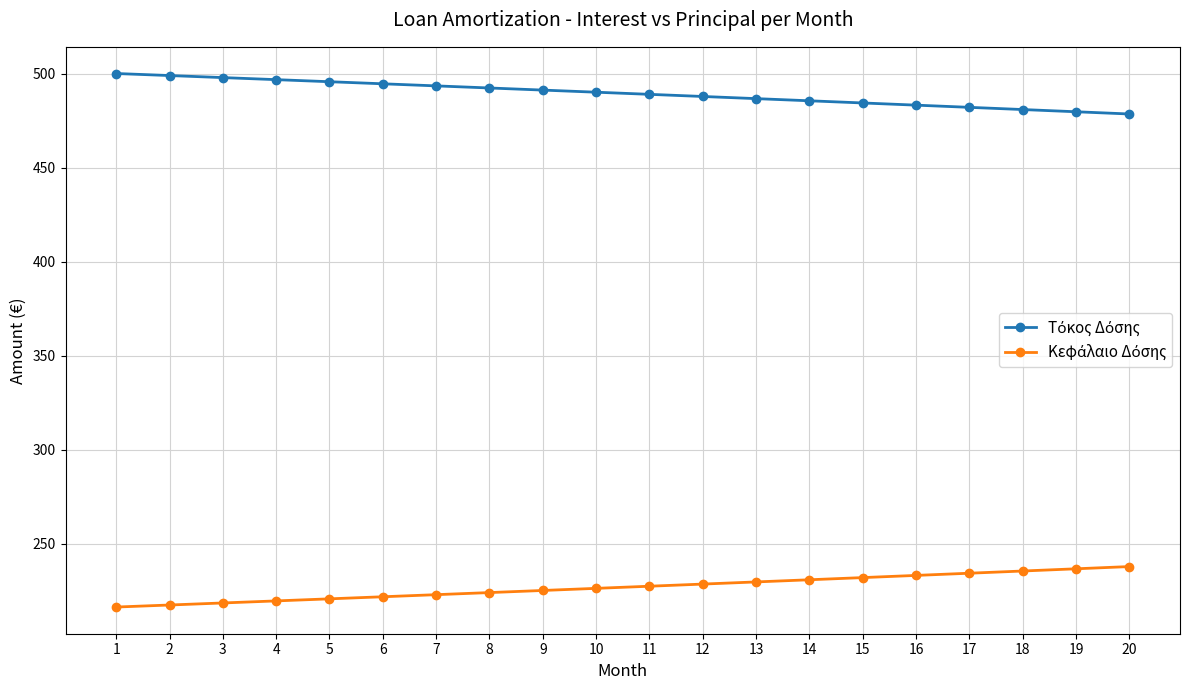

What is the total value across all series at 11?

716.4